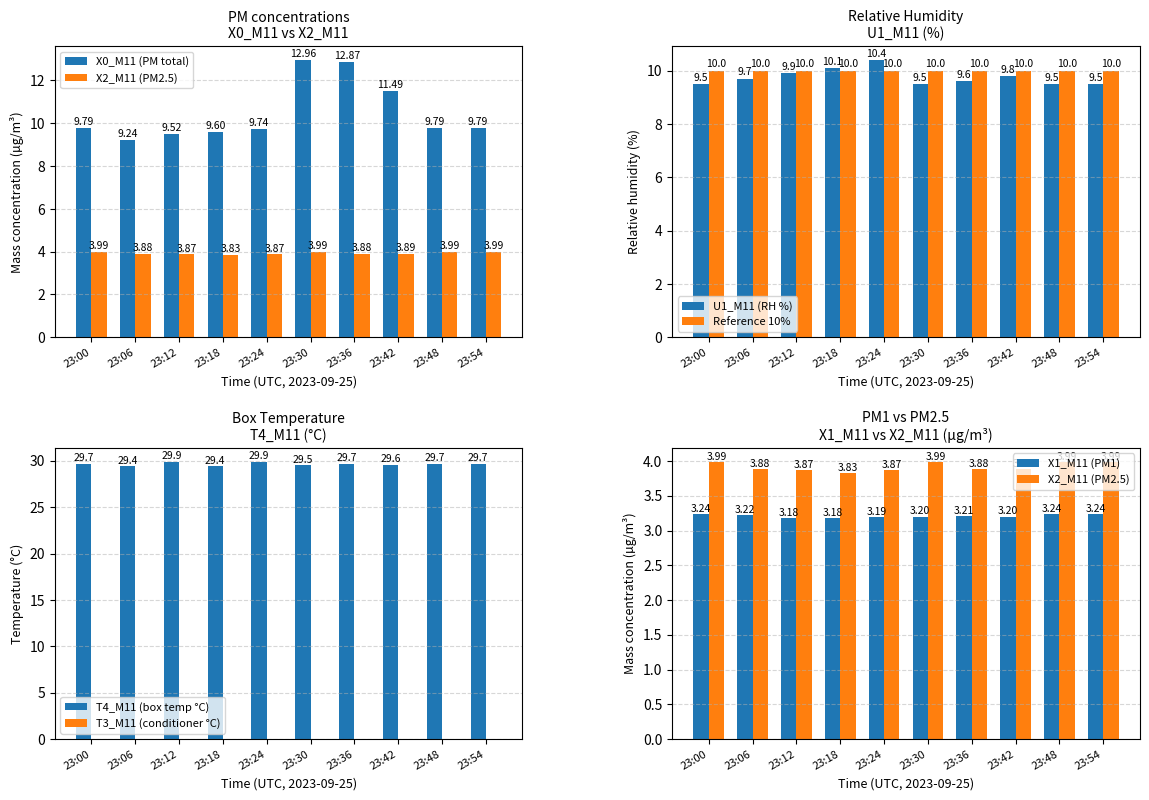

Reading left to right, what are all the values shown in this chart?

X0_M11 (PM total): 9.8	9.2	9.5	9.6	9.7	13.0	12.9	11.5	9.8	9.8
X2_M11 (PM2.5): 4.0	3.9	3.9	3.8	3.9	4.0	3.9	3.9	4.0	4.0
U1_M11 (RH %): 9.5	9.7	9.9	10.1	10.4	9.5	9.6	9.8	9.5	9.5
X1_M11 (PM1): 3.2	3.2	3.2	3.2	3.2	3.2	3.2	3.2	3.2	3.2
T4_M11 (box temp °C): 29.7	29.4	29.9	29.4	29.9	29.5	29.7	29.6	29.7	29.7